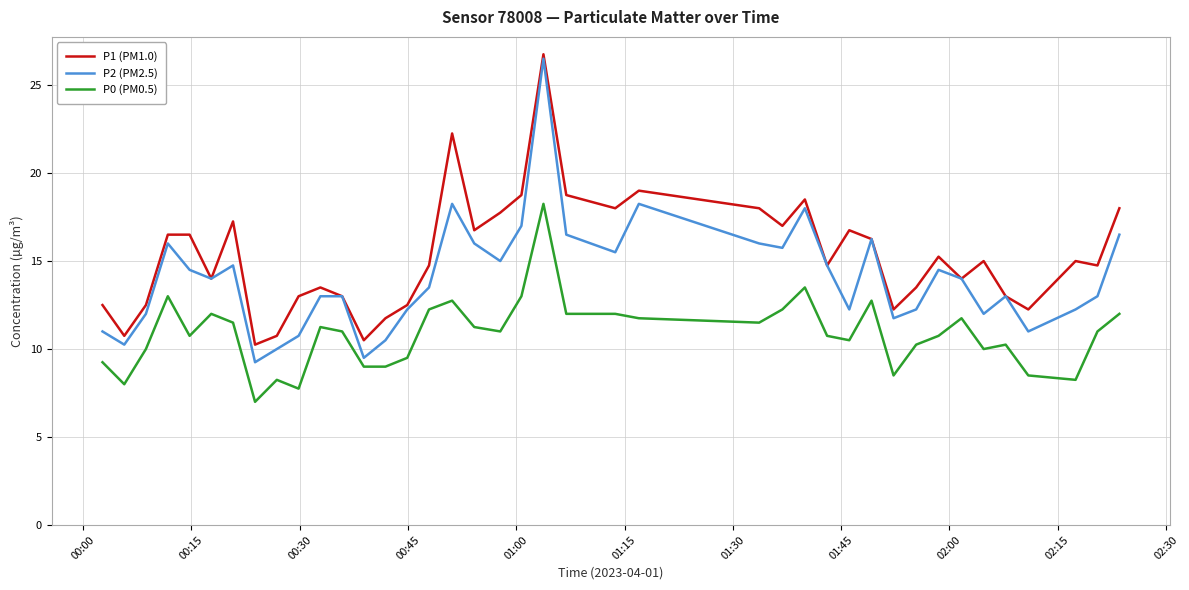

True or false: P0 (PM0.5) and P1 (PM1.0) intersect in this chart.

False